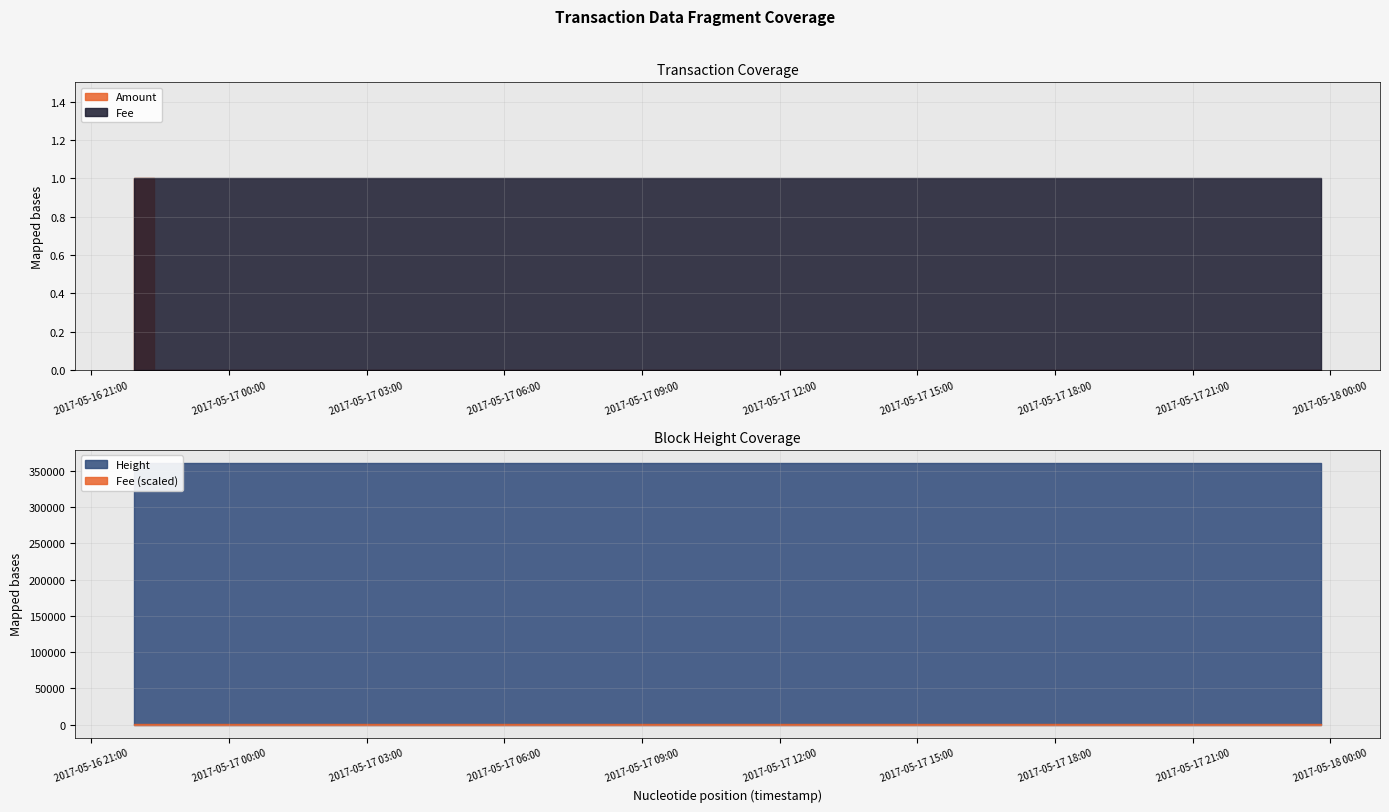

What is the sum of the Height values at 2017-05-16 22:21:47 and 2017-05-17 23:12:40?

721843